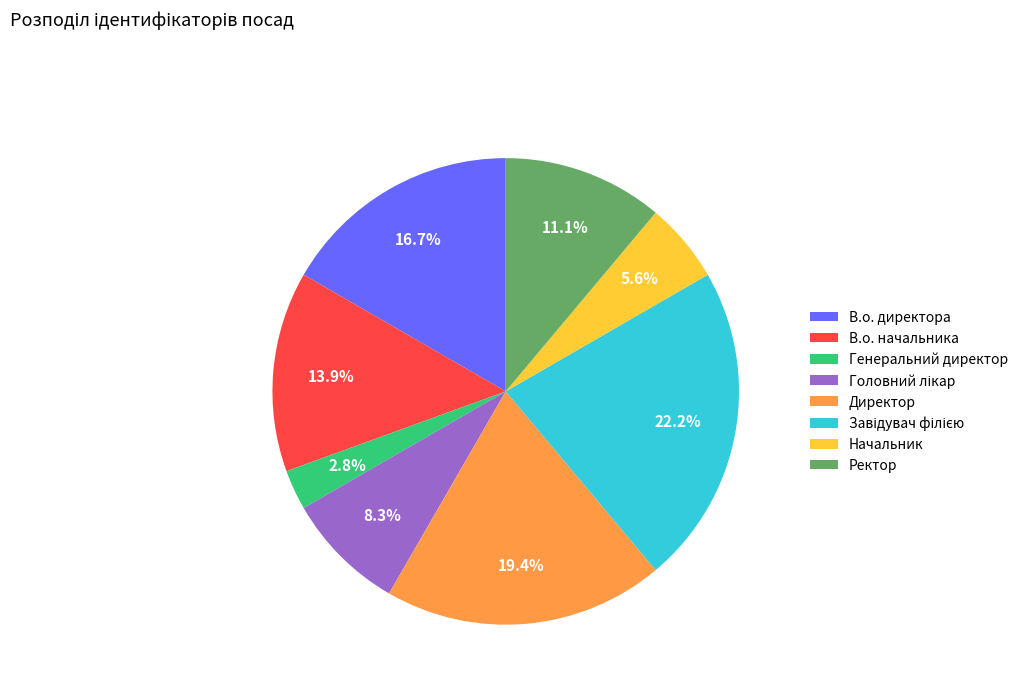

The Начальник slice represents 14% of the pie. True or false?

False